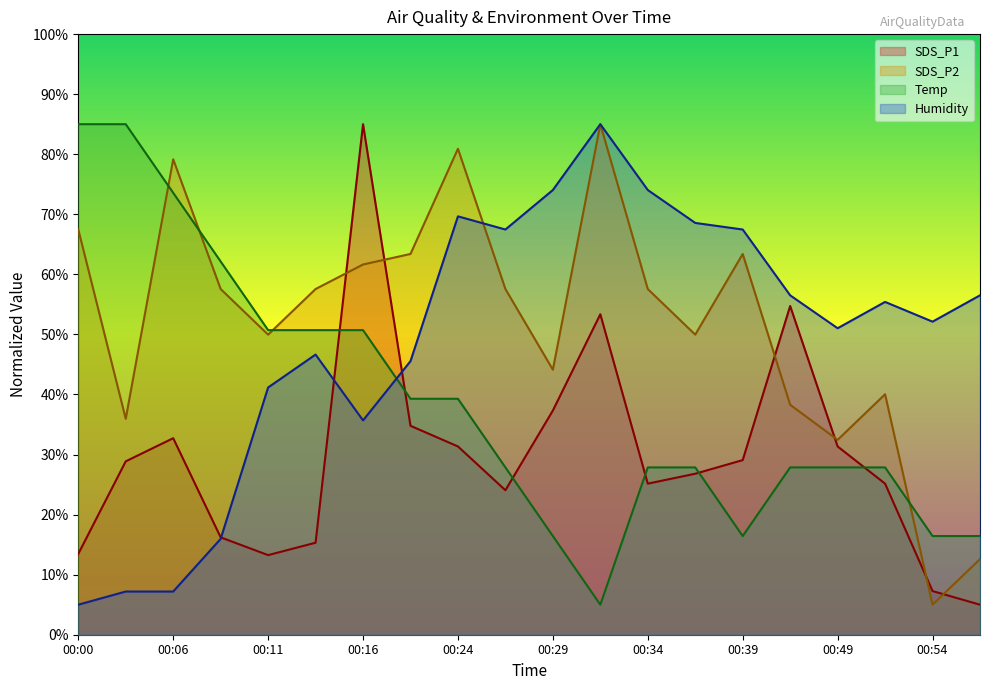

What is the value of the Humidity point at the 5th from the left?

41.2